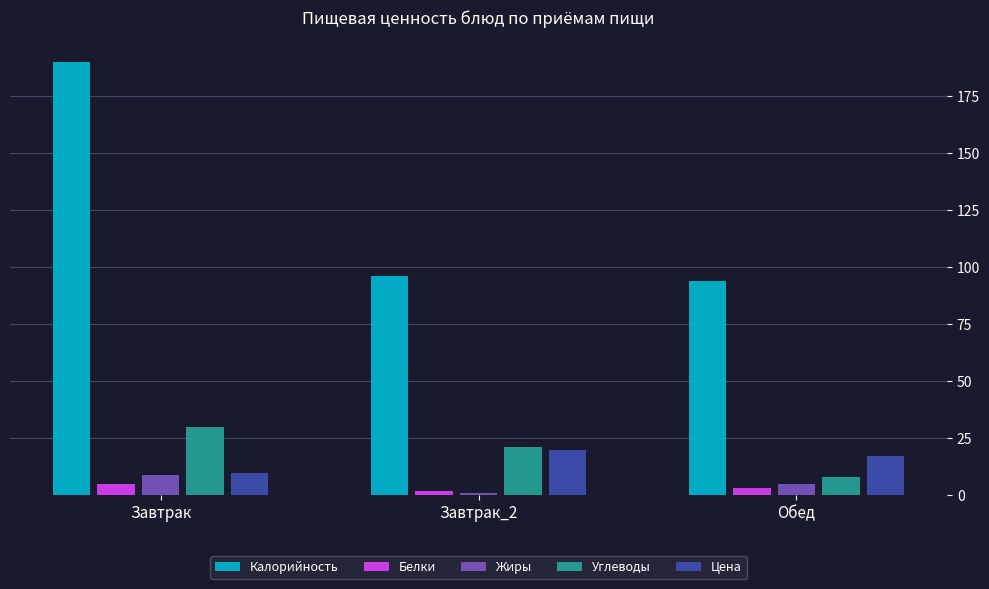

What is the difference between the maximum and minimum values in the Цена series?

10.0